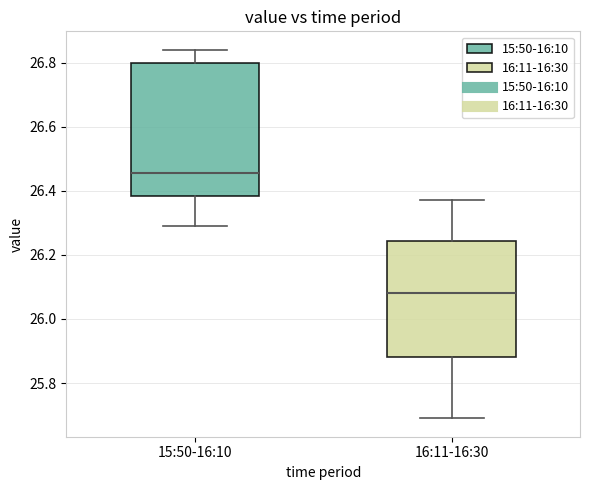

Reading left to right, read every box against the y-axis: the position of its median line, the range the box covers, and the ends of its whiskers. The values are not printed on the chart, so give them approximately, as read against the axis.

15:50-16:10: median 26.46, box 26.38 to 26.80, whiskers 26.30 to 26.84
16:11-16:30: median 26.08, box 25.88 to 26.24, whiskers 25.70 to 26.38